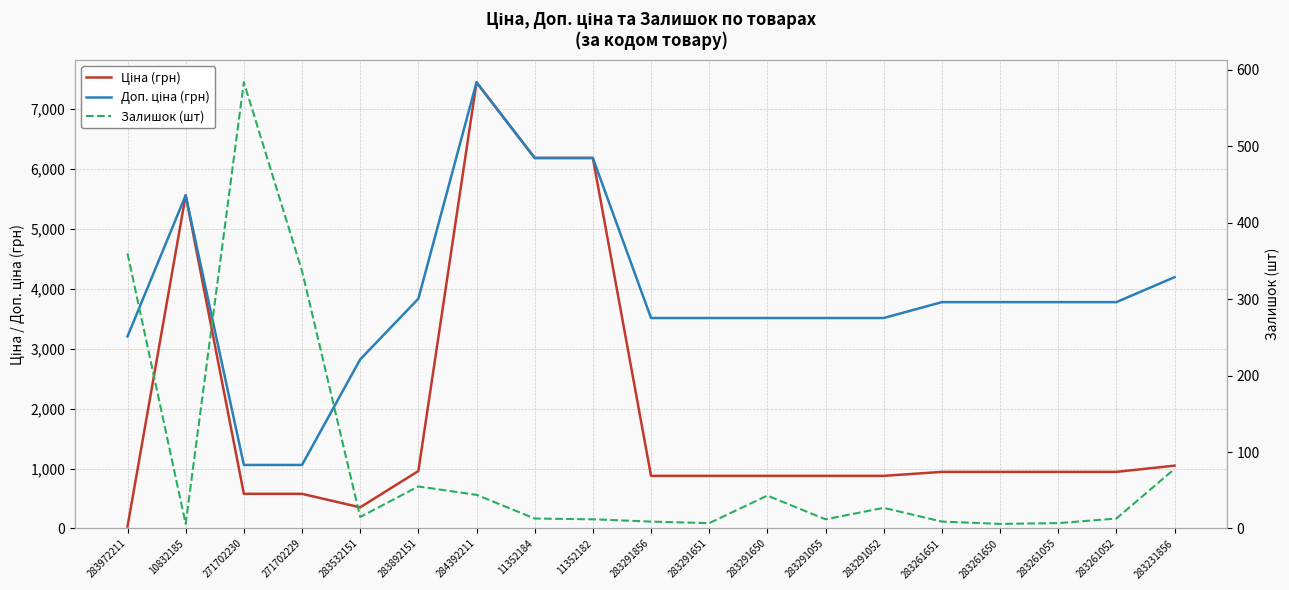

True or false: Залишок (шт) and Доп. ціна (грн) cross at least once.

False